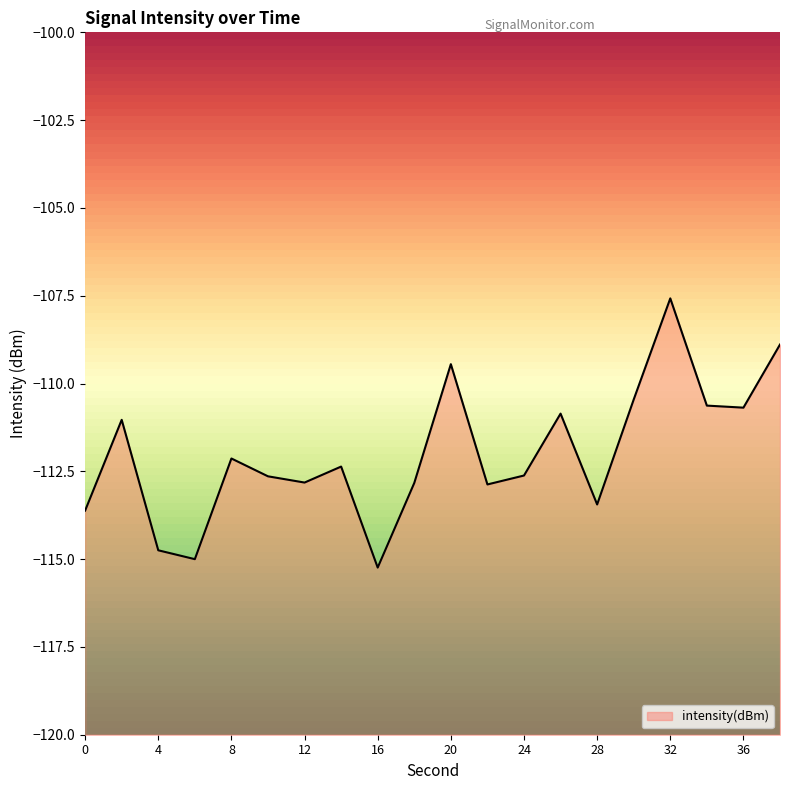

Rank the categories by value from highest to lowest.

32, 38, 20, 30, 34, 36, 26, 2, 8, 14, 24, 10, 12, 18, 22, 28, 0, 4, 6, 16